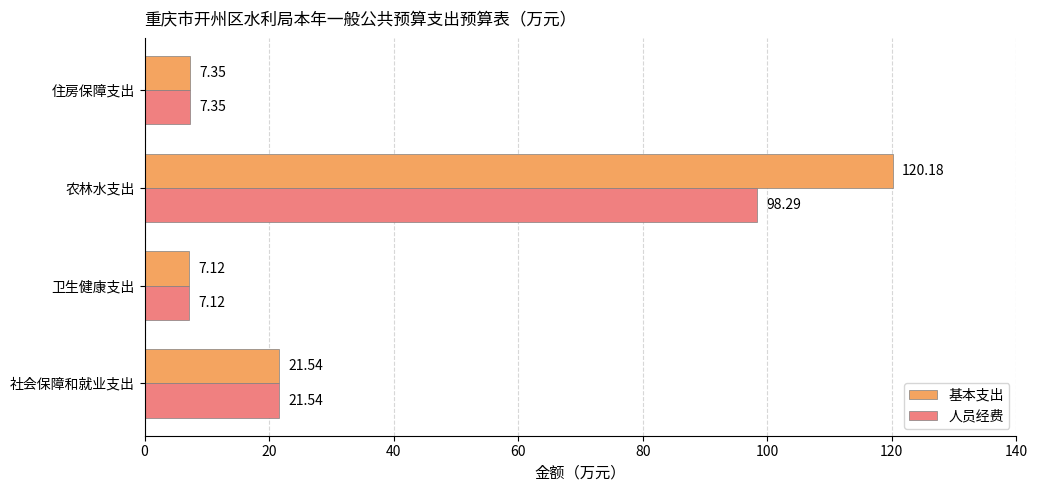

What is the sum of all 人员经费 values?

134.3